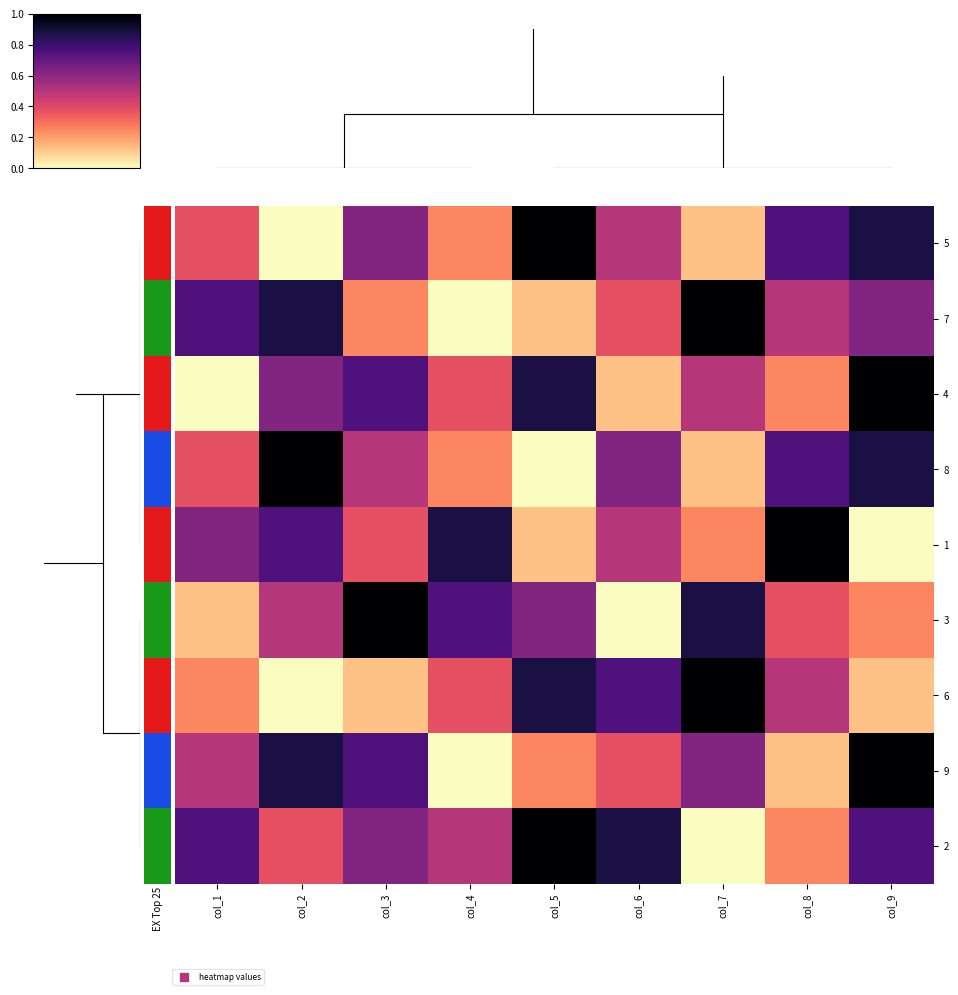

Reading left to right, what are all the values shown in this chart?

5: col_1=0.4	col_2=0.0	col_3=0.6	col_4=0.2	col_5=1.0	col_6=0.5	col_7=0.1	col_8=0.8	col_9=0.9
7: col_1=0.8	col_2=0.9	col_3=0.2	col_4=0.0	col_5=0.1	col_6=0.4	col_7=1.0	col_8=0.5	col_9=0.6
4: col_1=0.0	col_2=0.6	col_3=0.8	col_4=0.4	col_5=0.9	col_6=0.1	col_7=0.5	col_8=0.2	col_9=1.0
8: col_1=0.4	col_2=1.0	col_3=0.5	col_4=0.2	col_5=0.0	col_6=0.6	col_7=0.1	col_8=0.8	col_9=0.9
1: col_1=0.6	col_2=0.8	col_3=0.4	col_4=0.9	col_5=0.1	col_6=0.5	col_7=0.2	col_8=1.0	col_9=0.0
3: col_1=0.1	col_2=0.5	col_3=1.0	col_4=0.8	col_5=0.6	col_6=0.0	col_7=0.9	col_8=0.4	col_9=0.2
6: col_1=0.2	col_2=0.0	col_3=0.1	col_4=0.4	col_5=0.9	col_6=0.8	col_7=1.0	col_8=0.5	col_9=0.1
9: col_1=0.5	col_2=0.9	col_3=0.8	col_4=0.0	col_5=0.2	col_6=0.4	col_7=0.6	col_8=0.1	col_9=1.0
2: col_1=0.8	col_2=0.4	col_3=0.6	col_4=0.5	col_5=1.0	col_6=0.9	col_7=0.0	col_8=0.2	col_9=0.8